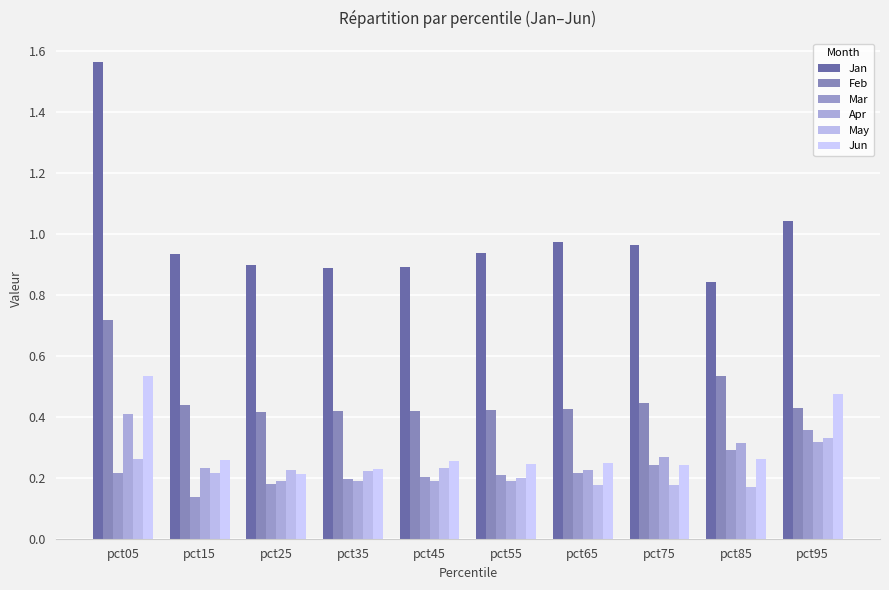

What is the smallest value displayed?

0.1